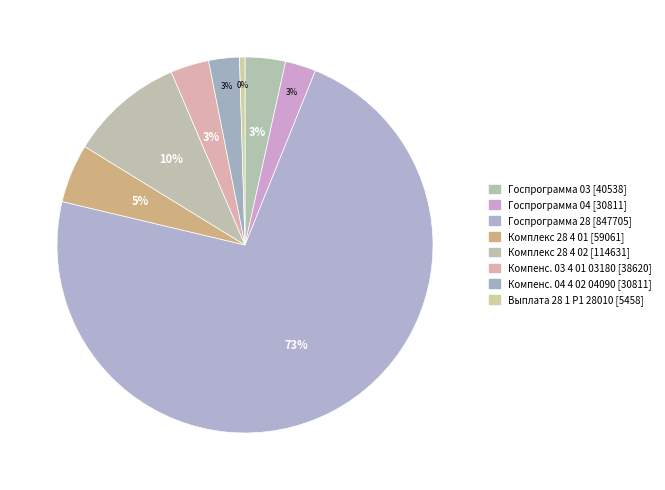

How many segments does this pie chart have?

8